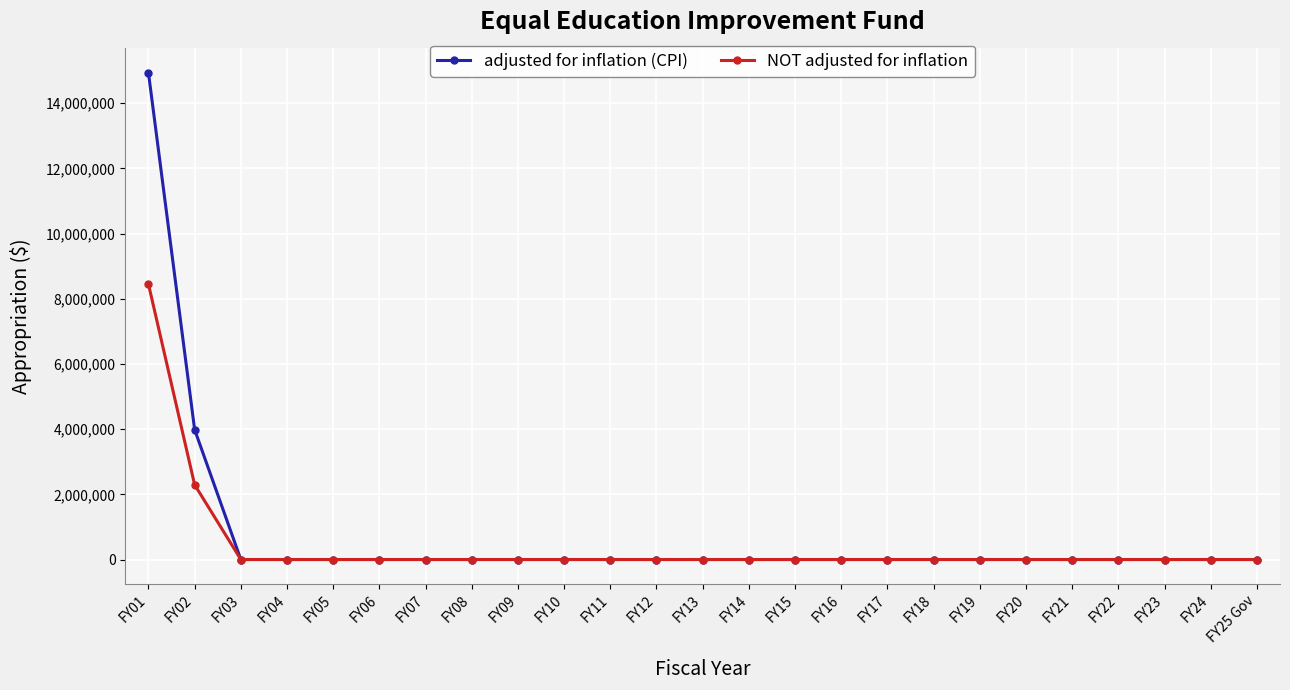

True or false: adjusted for inflation (CPI) has a value of 0 at FY16.

True